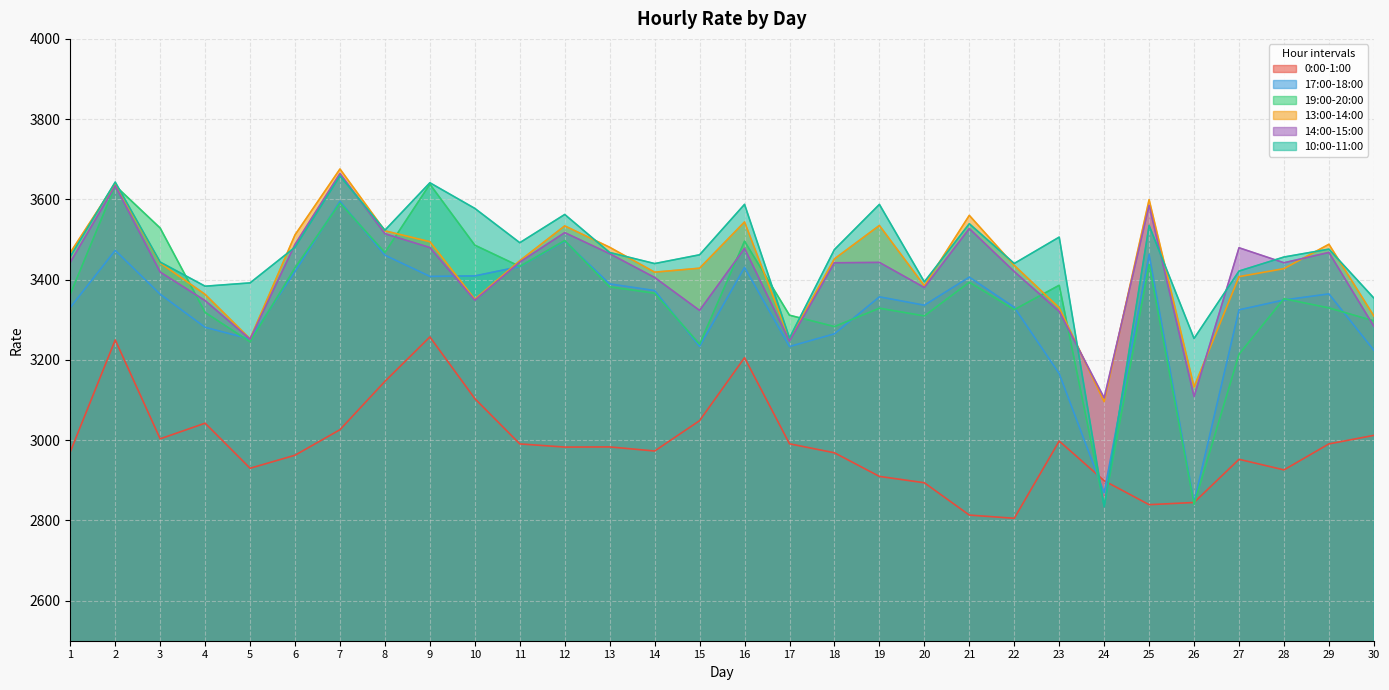

Read the 19:00-20:00 value at 21.

3393.5